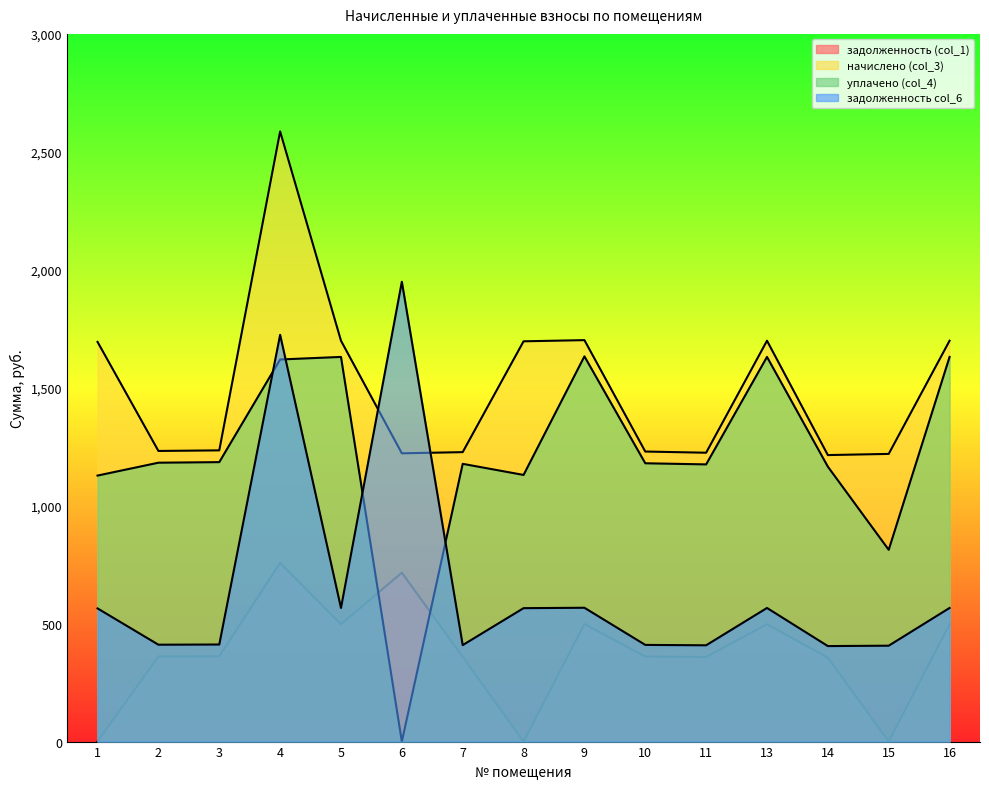

Rank the series at 3 from highest to lowest value.

начислено (col_3), уплачено (col_4), задолженность col_6, задолженность (col_1)